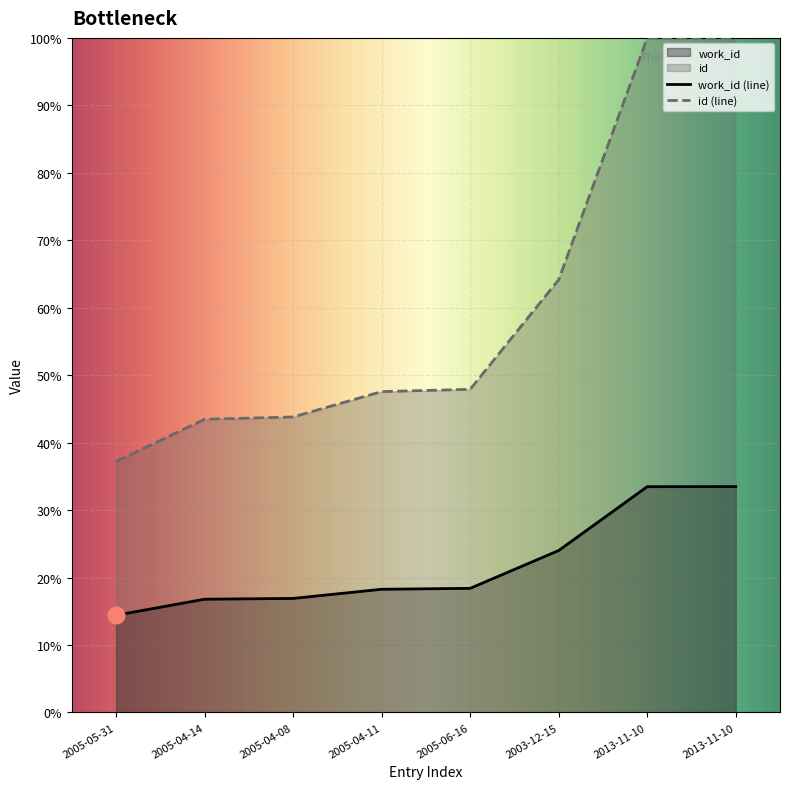

How many values in the id series are below 47?

3